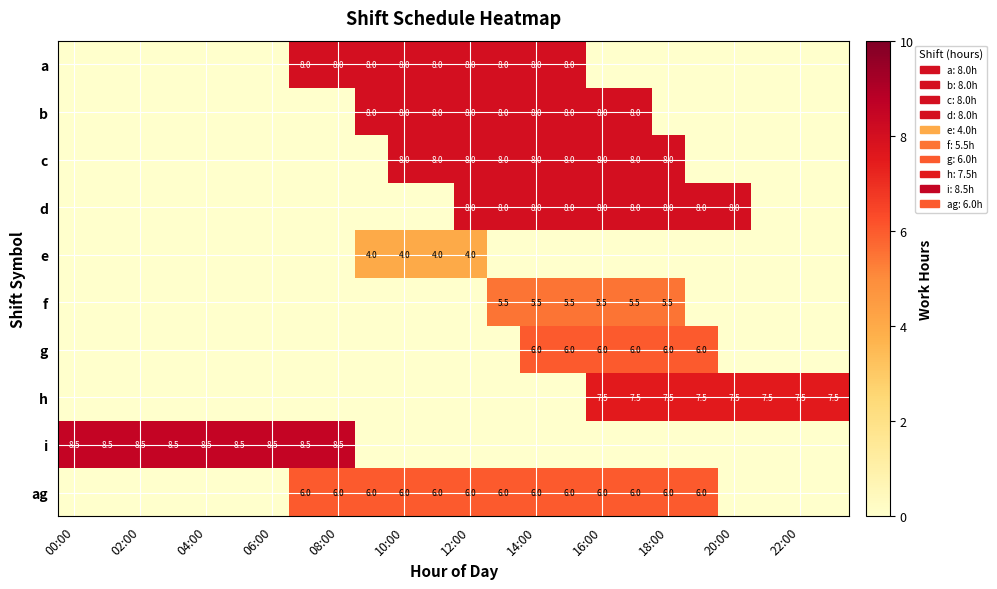

At which category does the chart reach its peak across all series?

00:00